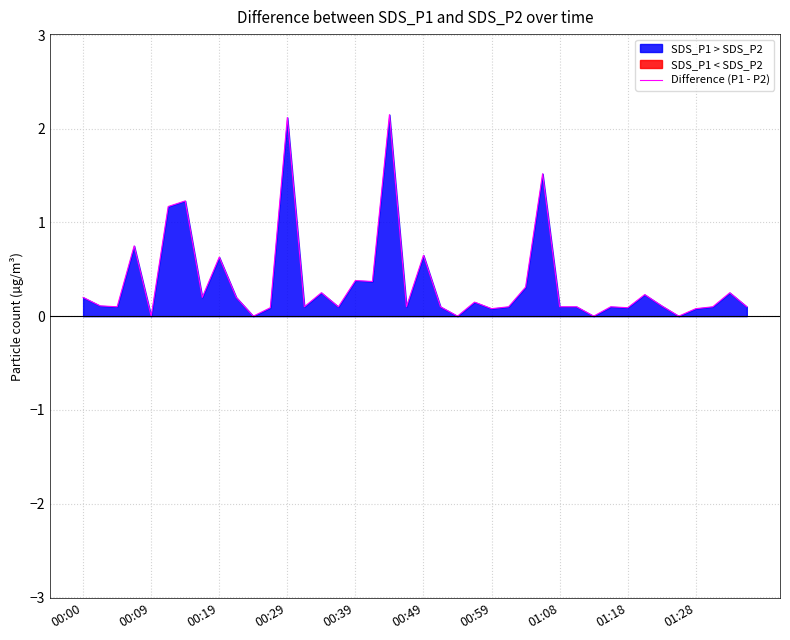

What is the maximum value for Difference (P1 - P2)?

2.2